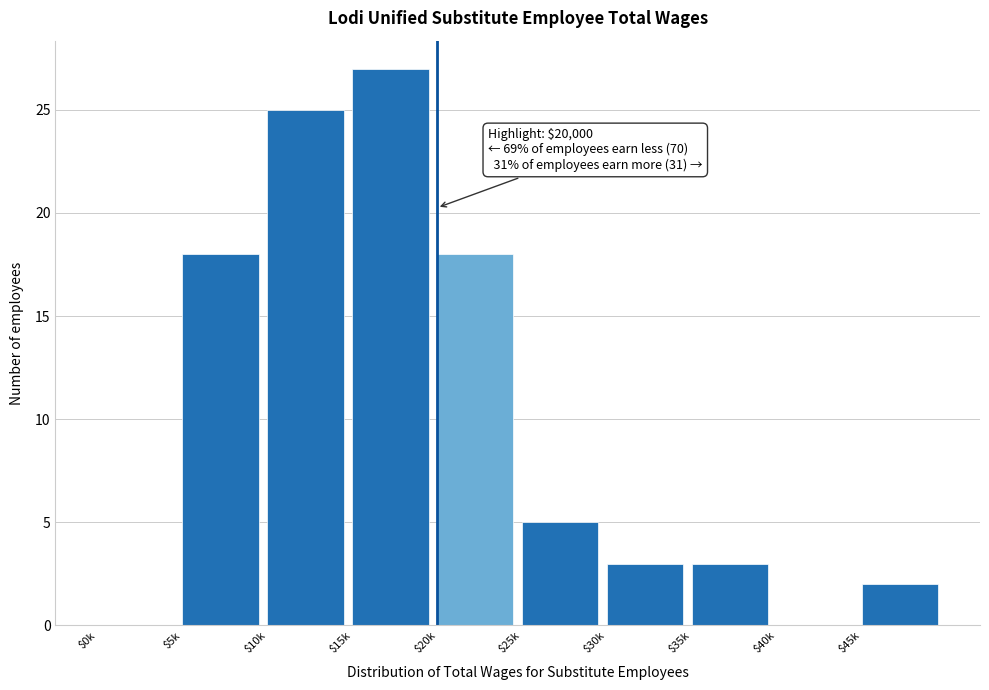

The value at $35k is 4. True or false?

False